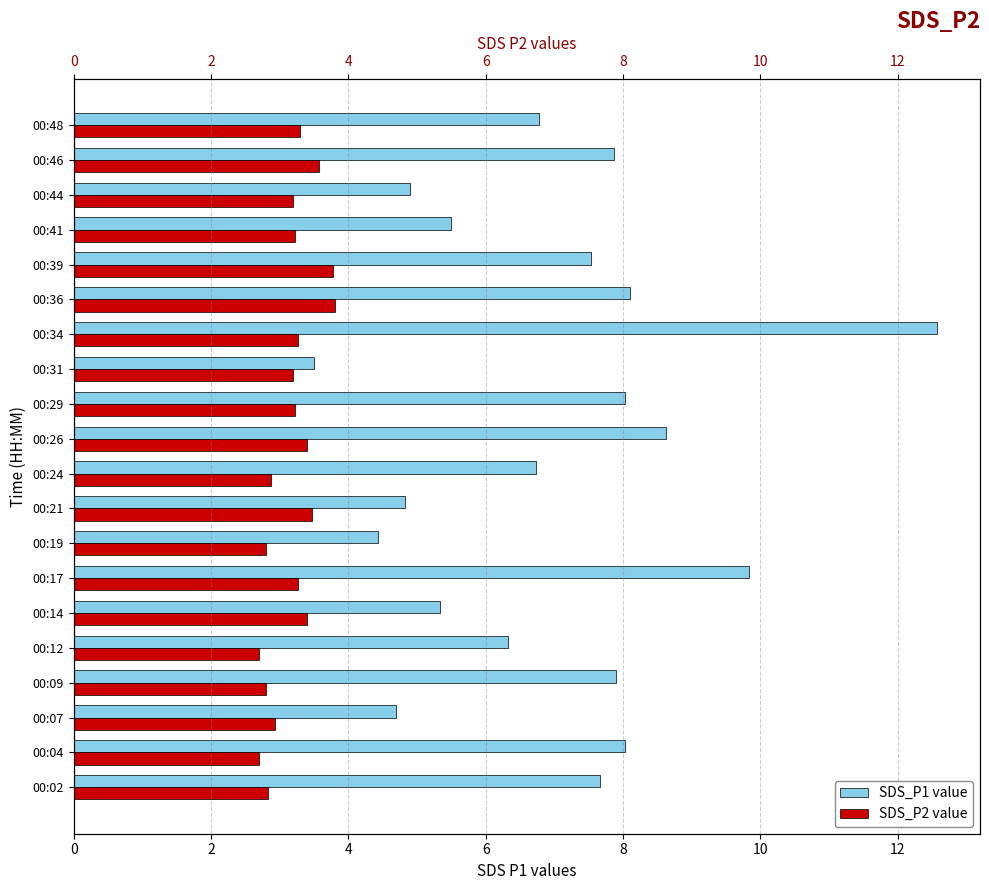

What is the value of the SDS_P1 bar at the 4th from the left?

7.9